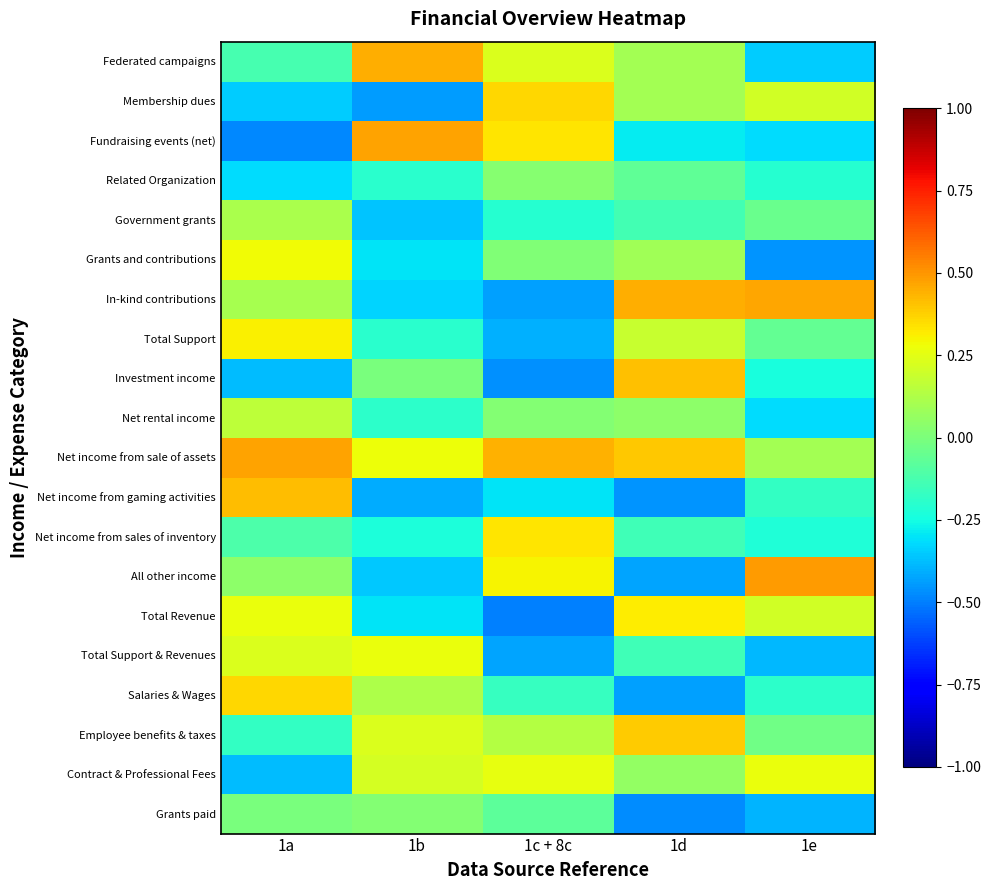

Which has a higher value, 1d or 1c + 8c?

1c + 8c